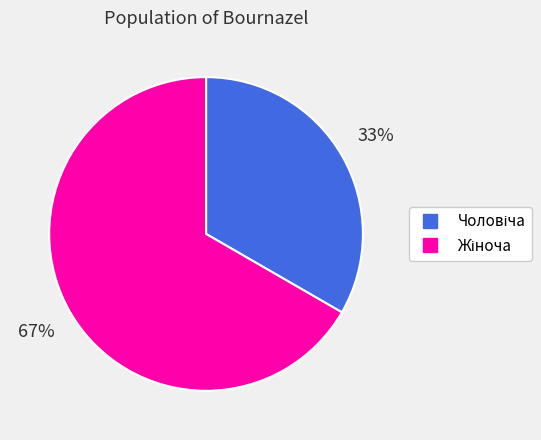

Does any single category account for the majority?

Yes